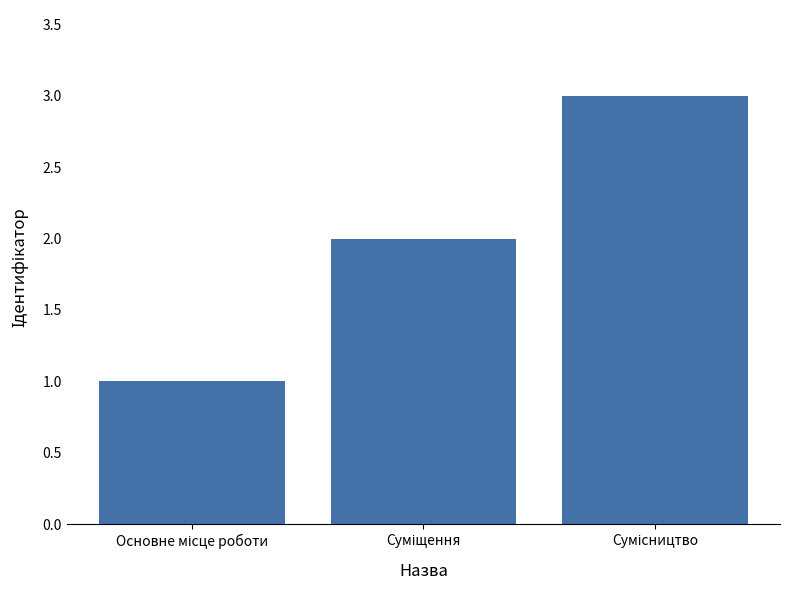

What is the maximum value shown in the chart?

3